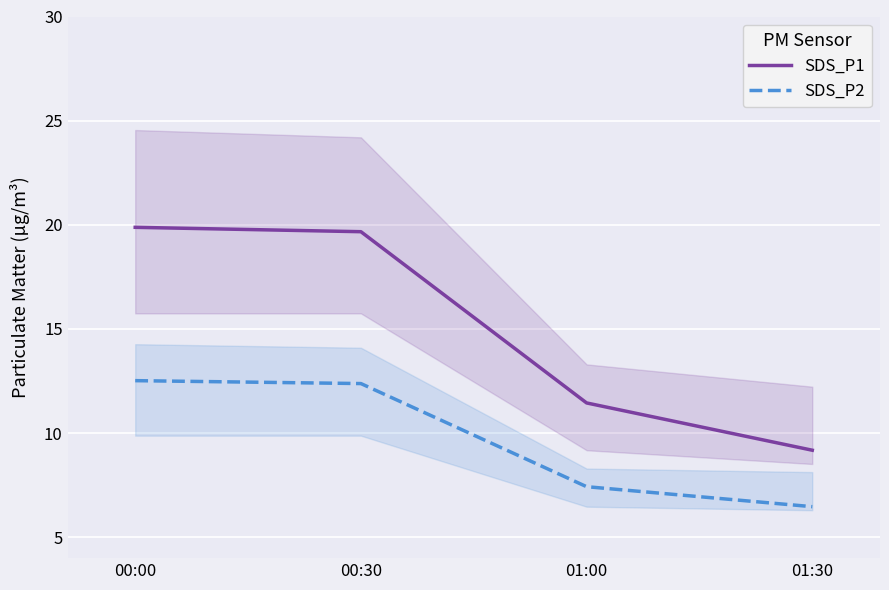

Is the value of SDS_P2 at 00:30 greater than the value of SDS_P1 at 00:00?

No